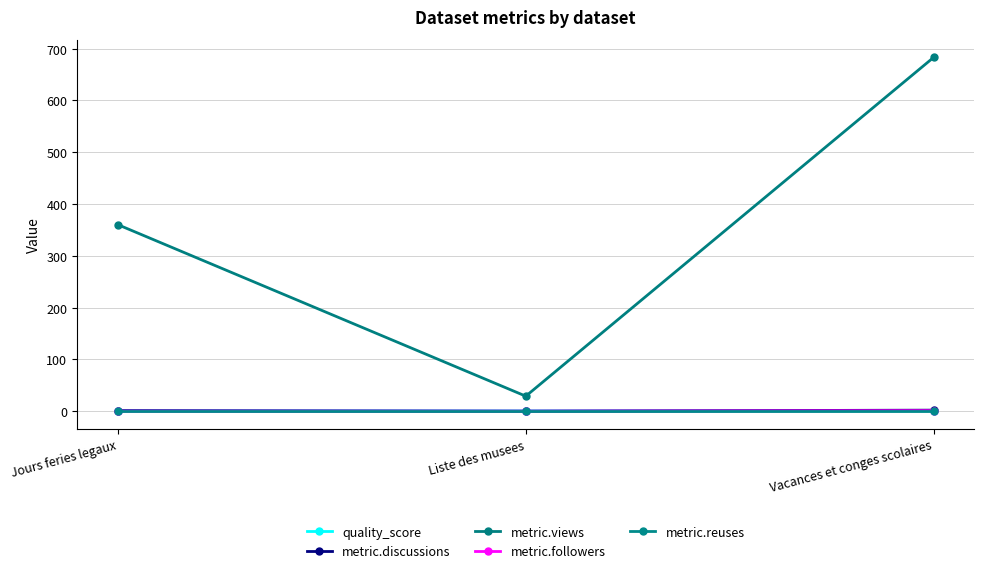

What is the difference between the maximum and minimum values in the metric.followers series?

1.0